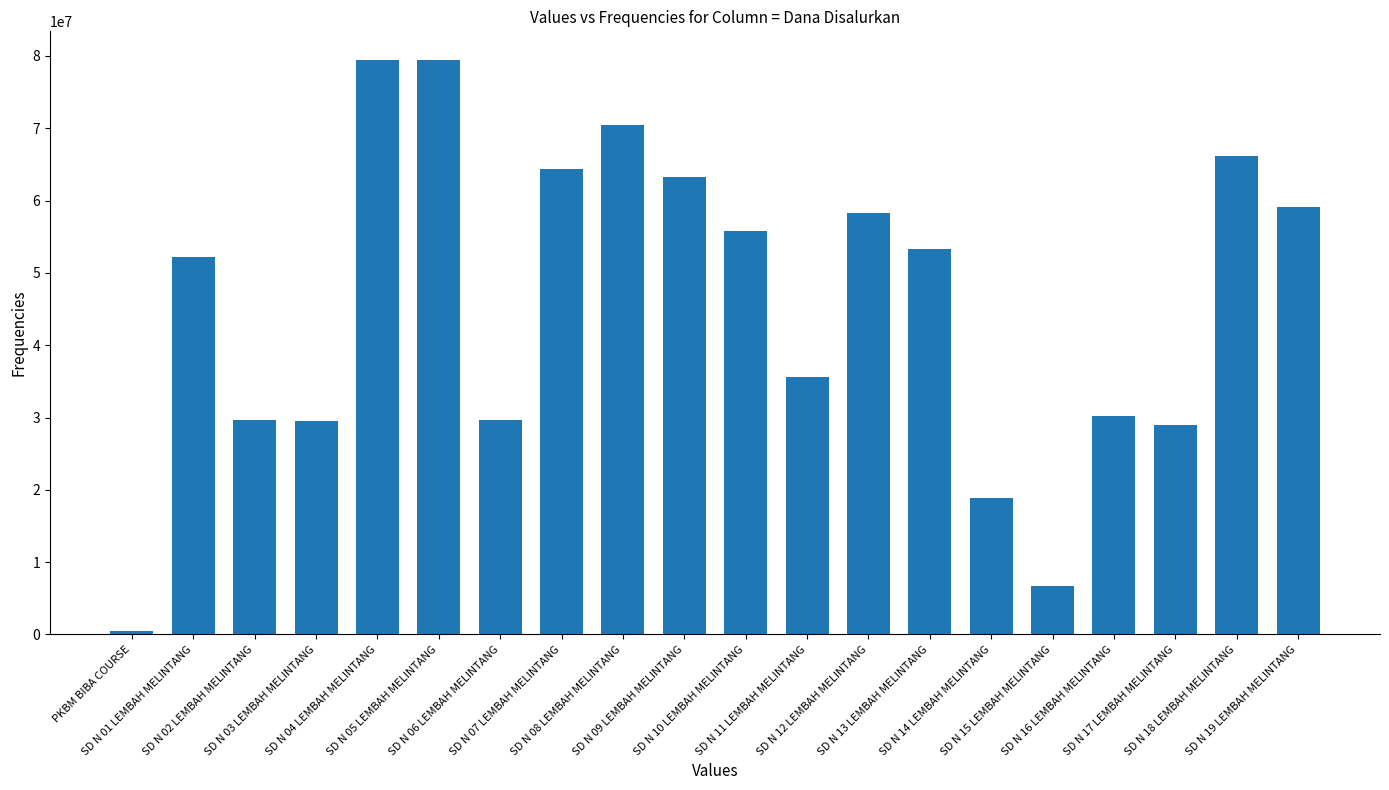

The chart shows a value of 22578311 at SD N 18 LEMBAH MELINTANG. True or false?

False